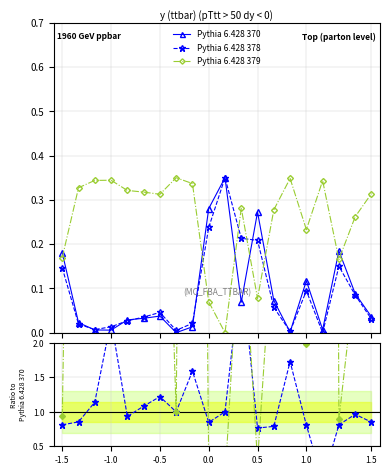

How many intersections are there between Pythia 6.428 379 and Pythia 6.428 378?

4